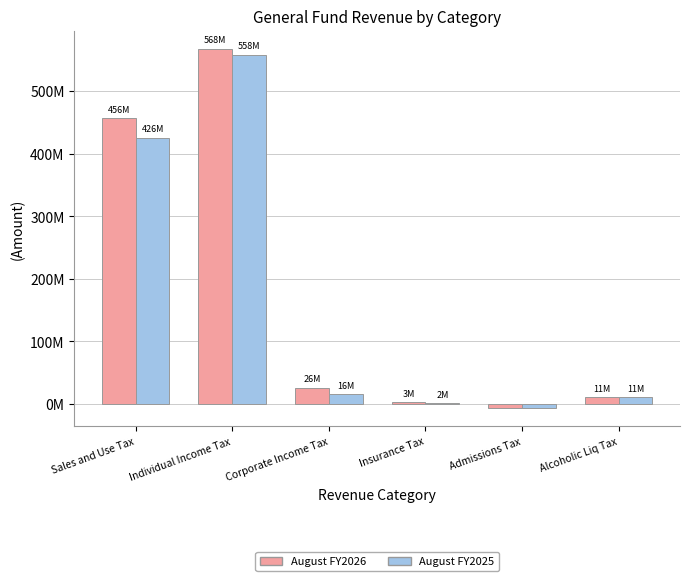

Are the bars horizontal?

No